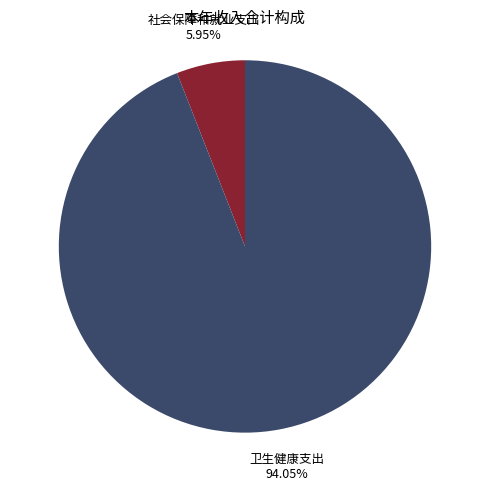

To the nearest percent, what portion does 社会保障和就业支出 represent?

6%